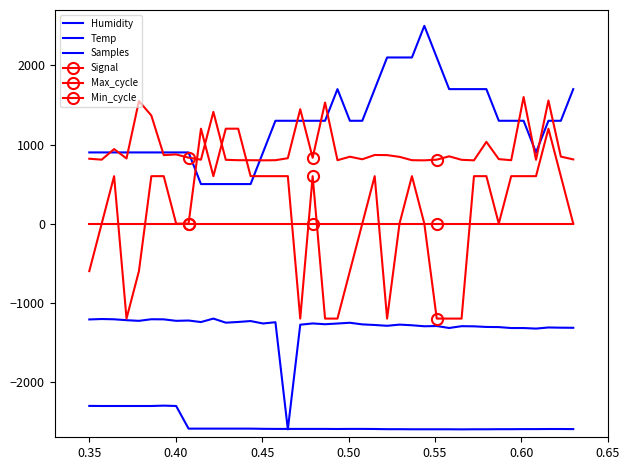

How many data points in Signal are less than 600?

19